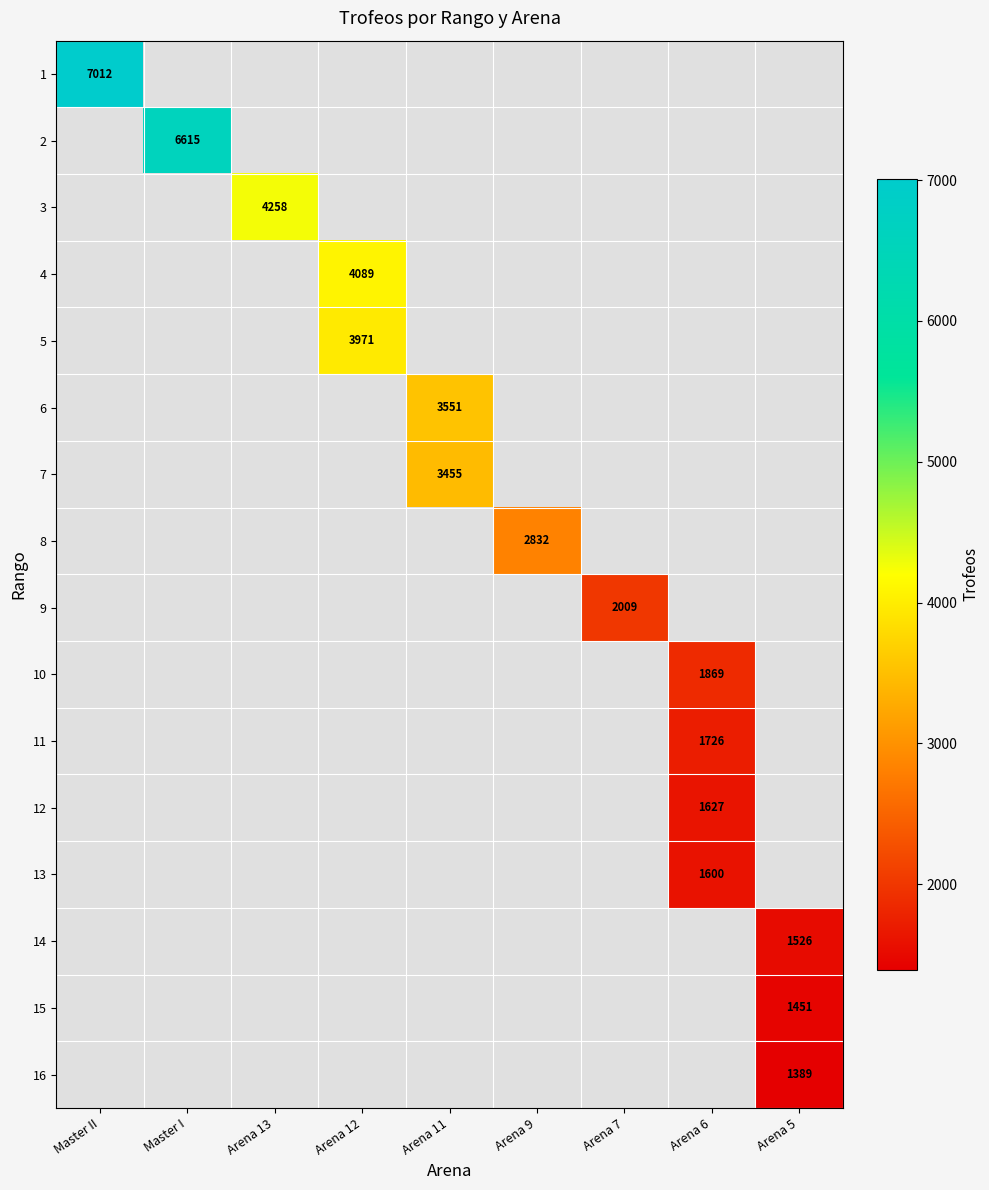

What is the minimum value shown in the chart?

1389.0